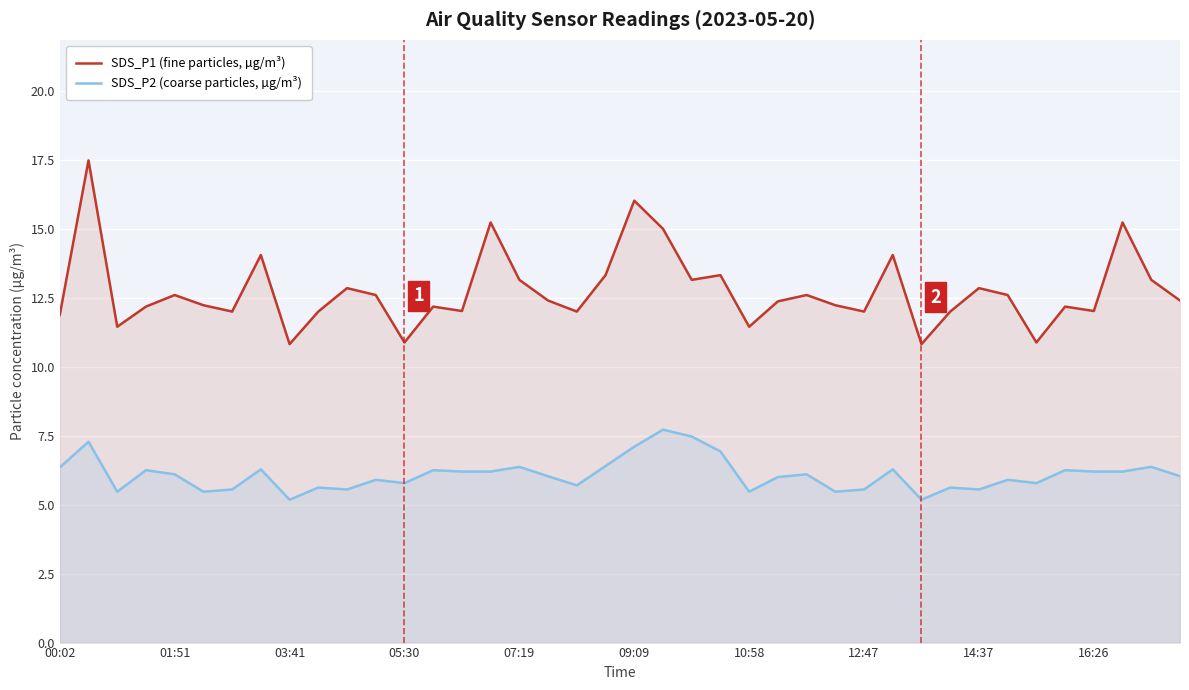

What is the minimum value for SDS_P2 (coarse particles, µg/m³)?

5.2